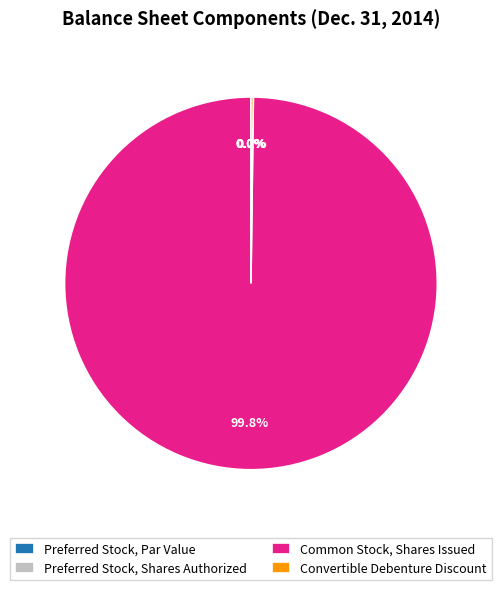

How much of the chart is everything except Common Stock, Shares Issued?

0.2%